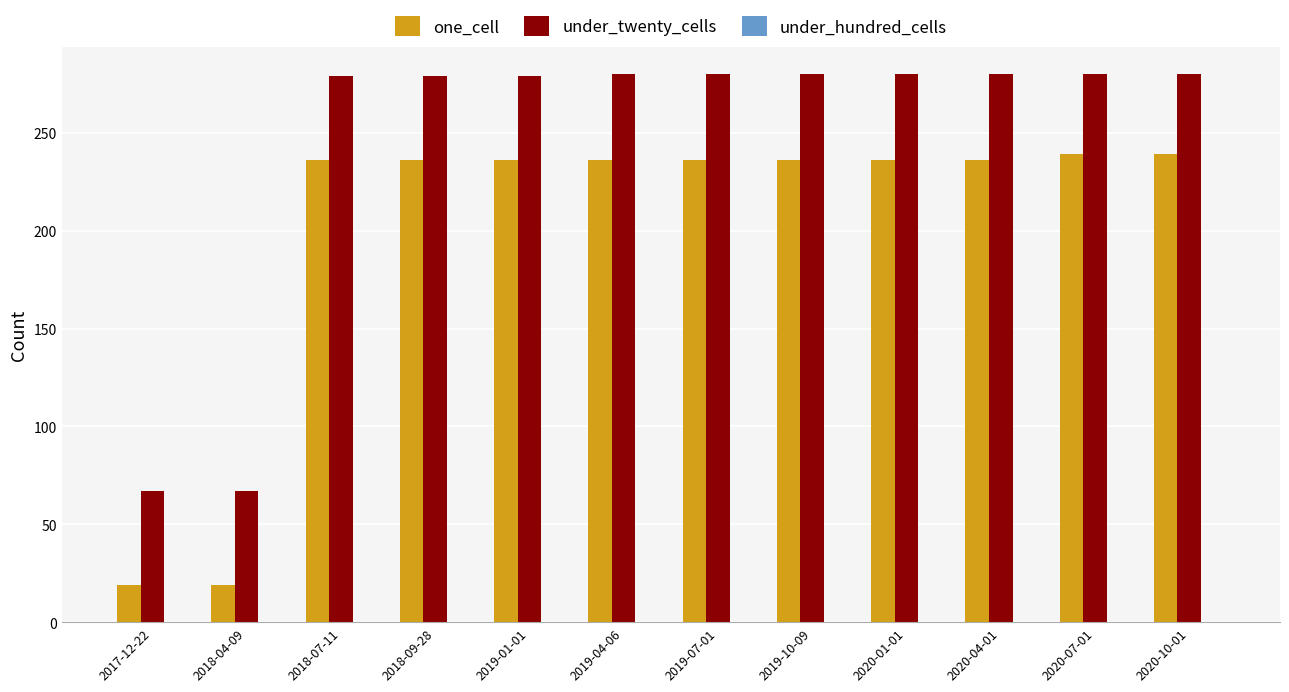

What position from the right is 2020-04-01?

3